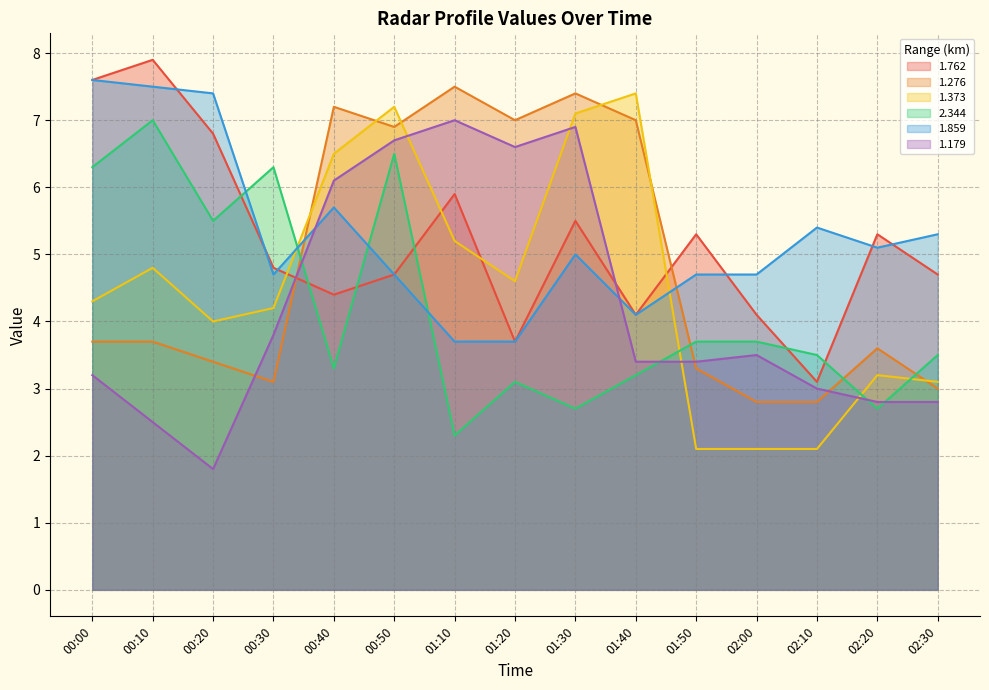

What is the sum of all 1.179 values?

63.5